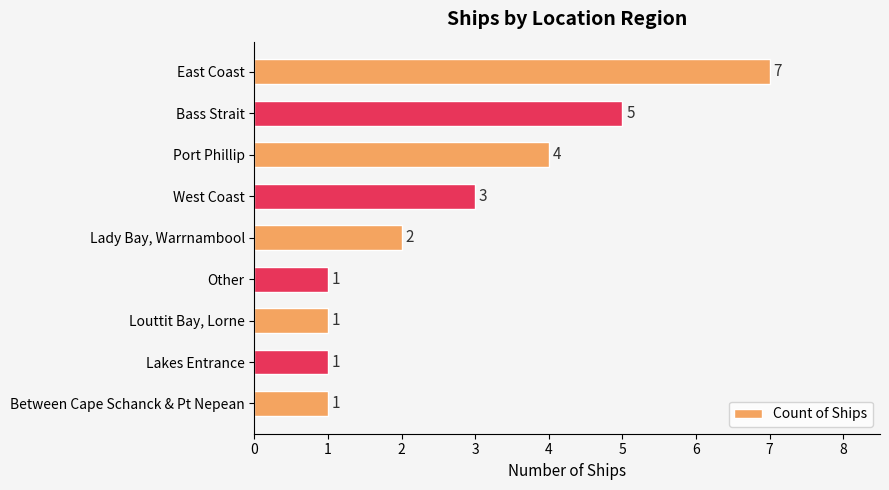

The value at Other is 1. True or false?

True